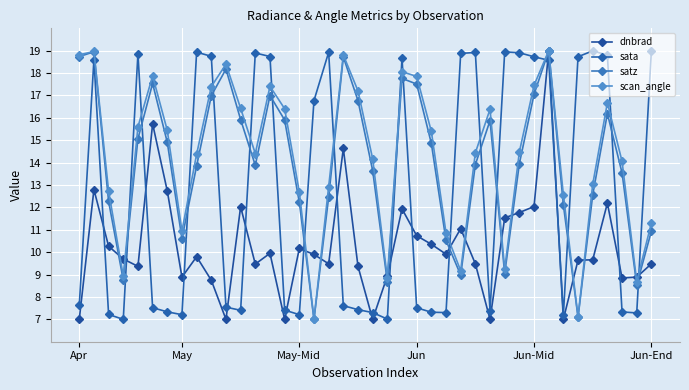

Does the chart display data point markers on the line(s)?

Yes